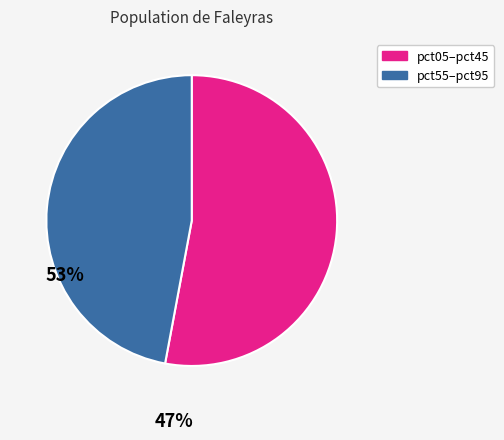

Is there a majority slice in this chart?

Yes